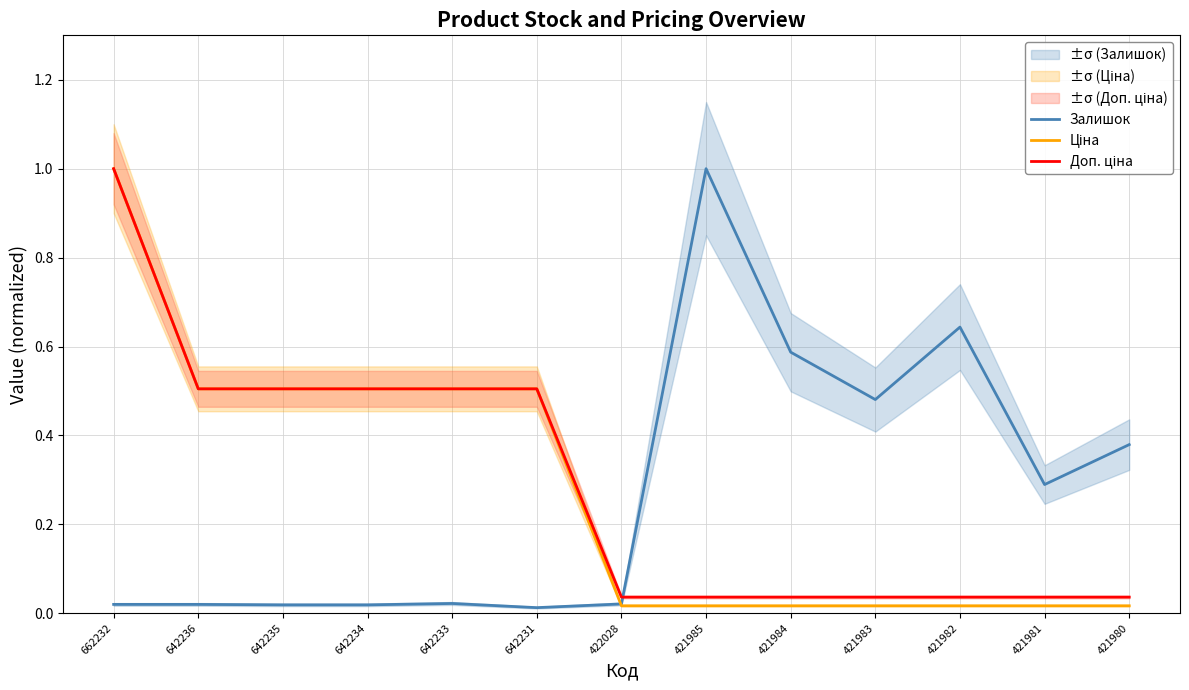

List the series in order of their peak value, lowest first.

Залишок, Ціна, Доп. ціна